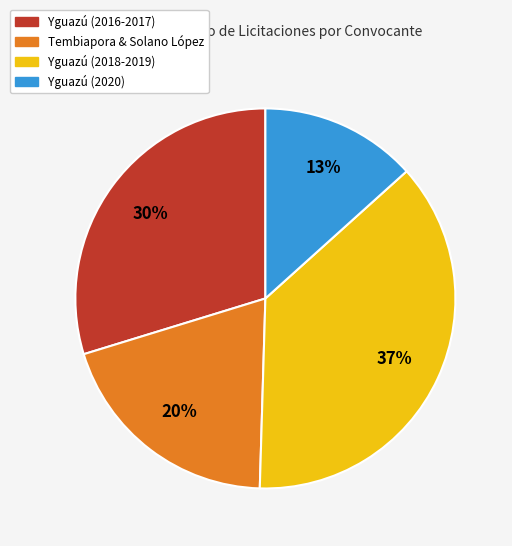

To the nearest percent, what is the average slice percentage?

25%